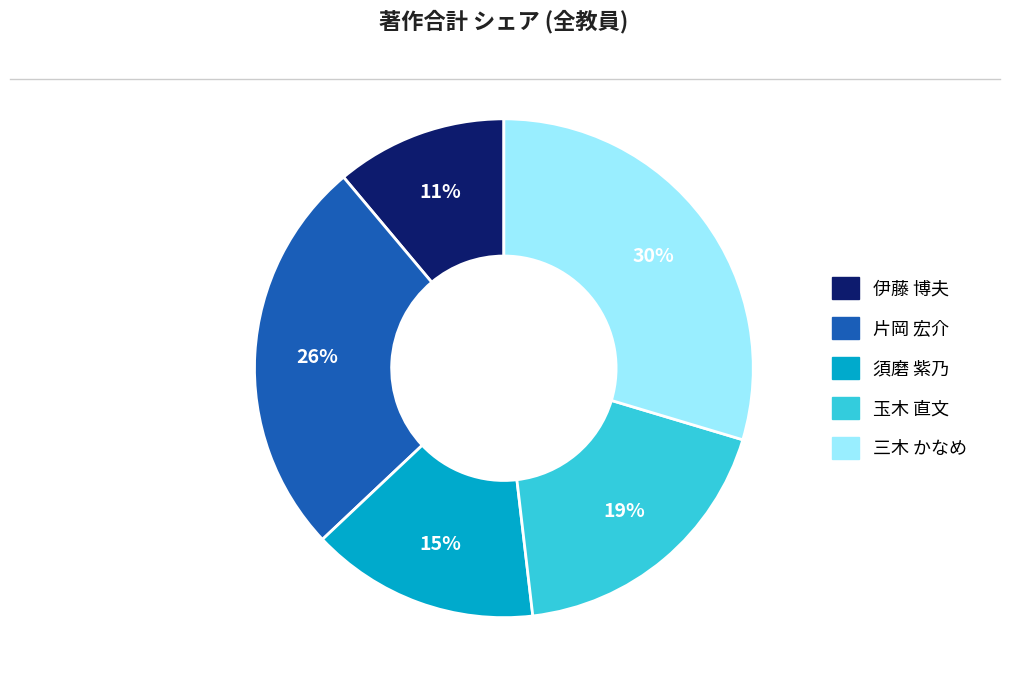

Rank the categories by value from highest to lowest.

三木 かなめ, 片岡 宏介, 玉木 直文, 須磨 紫乃, 伊藤 博夫